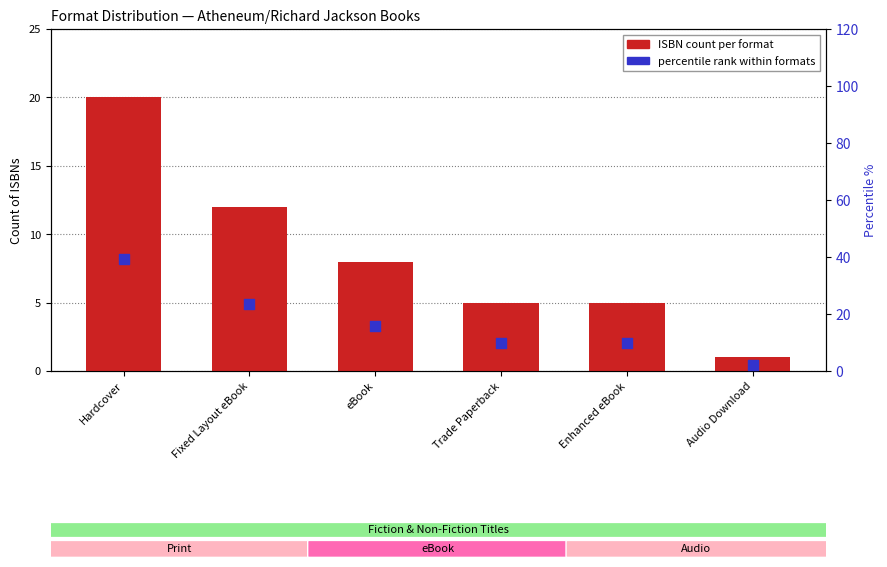

At how many categories does at least one series exceed 3?

5